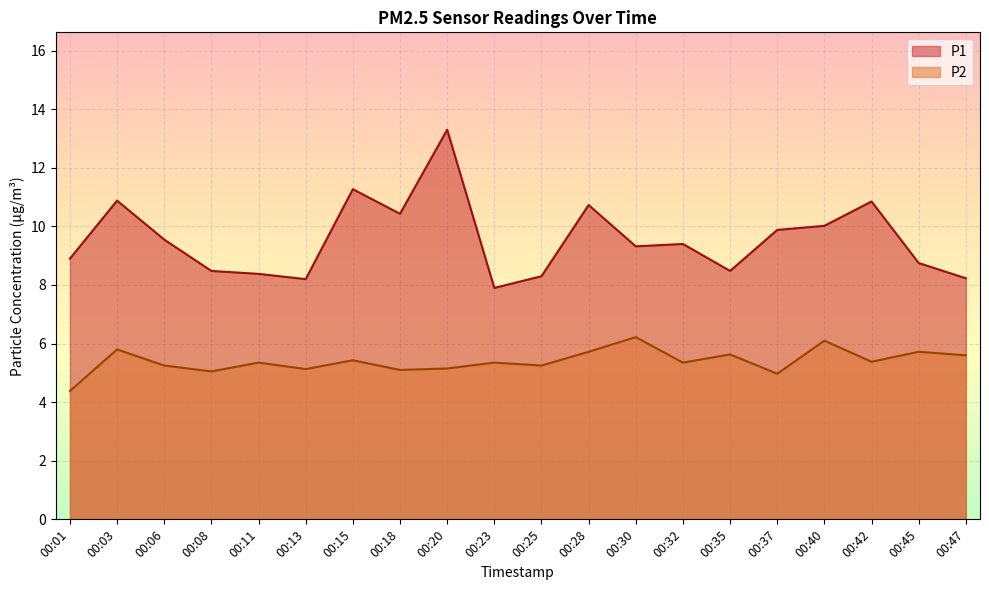

How many data points in P1 are above 9?

11